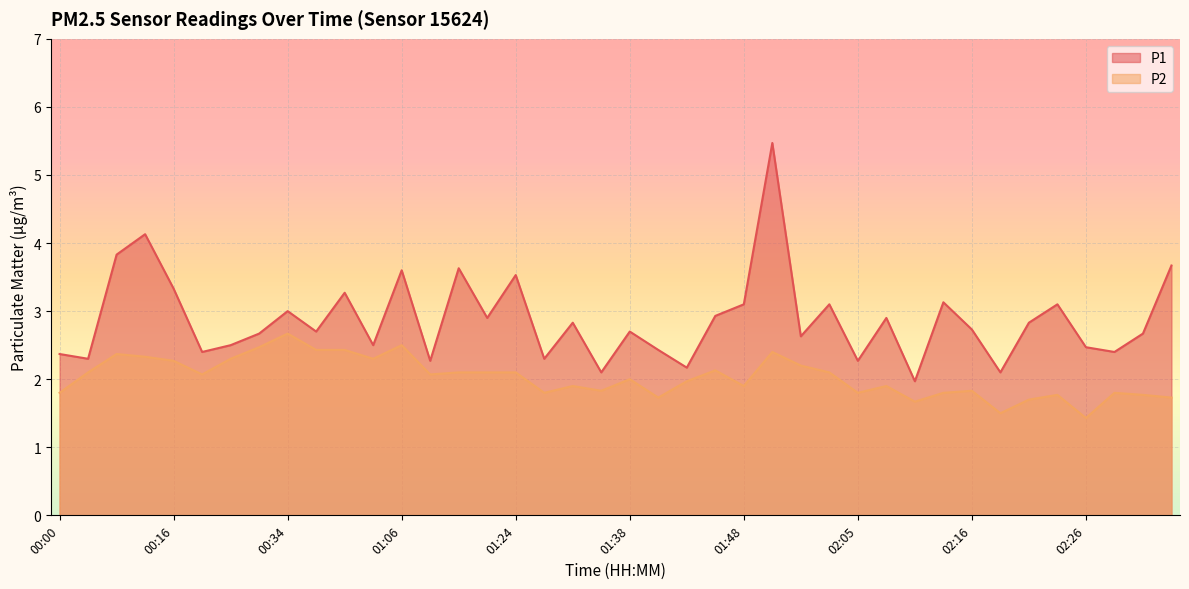

Rank the series by their average value, from lowest to highest.

P2, P1